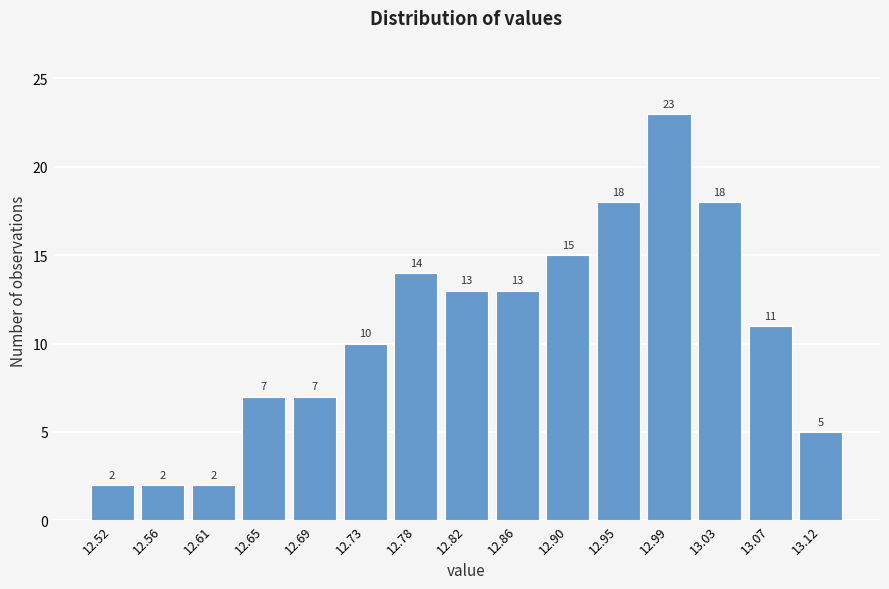

Reading right to left, what are all the values shown in this chart?

13.12=5	13.07=11	13.03=18	12.99=23	12.95=18	12.90=15	12.86=13	12.82=13	12.78=14	12.73=10	12.69=7	12.65=7	12.61=2	12.56=2	12.52=2